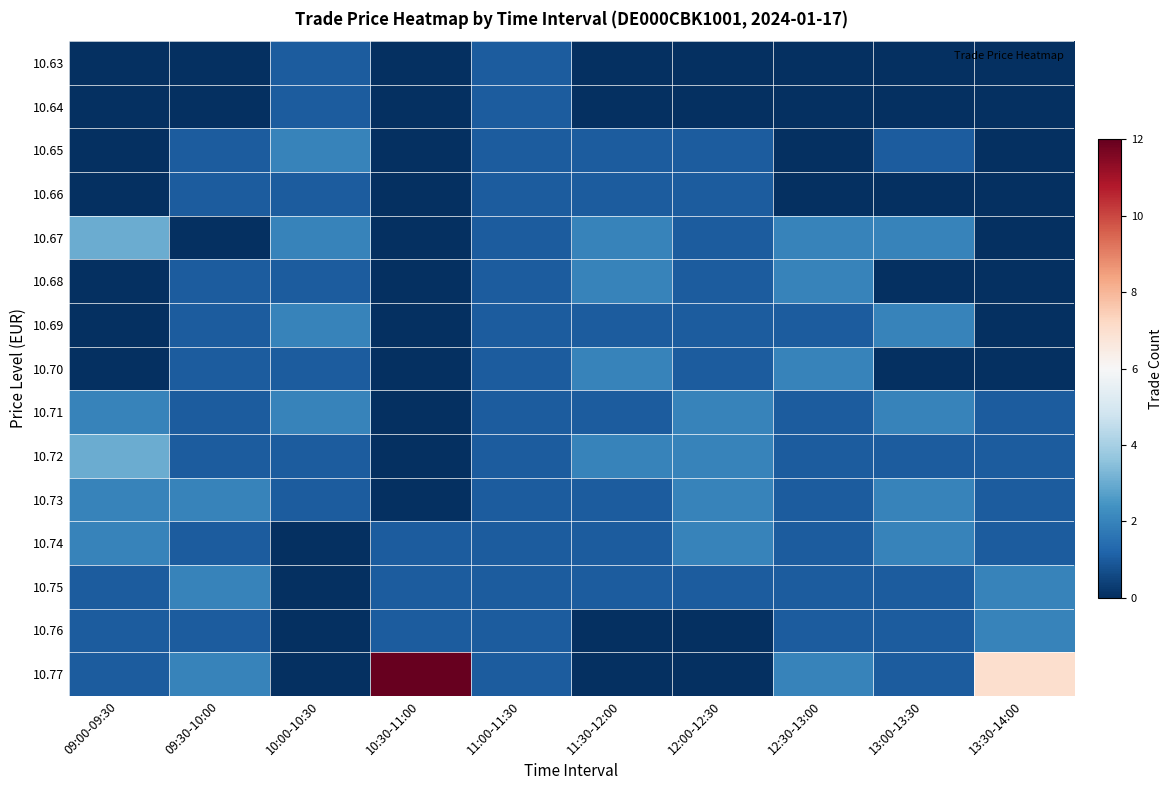

What is the spread (max minus min) of values at 09:00-09:30?

3